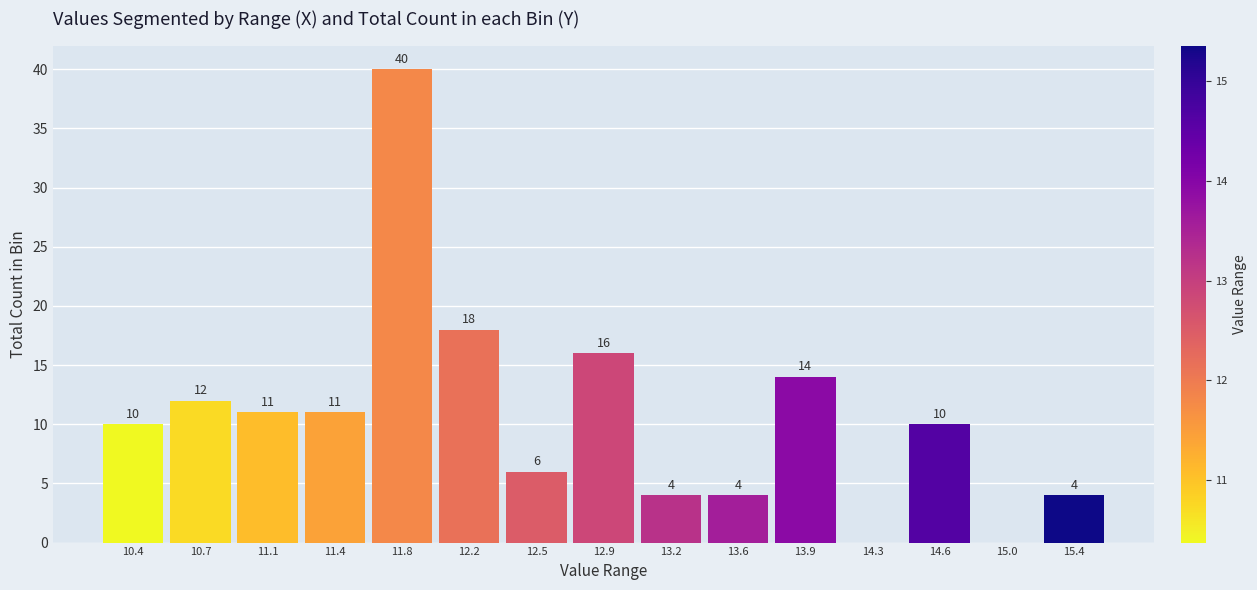

Which range on the x-axis has the tallest bar?

11.60 to 12.00